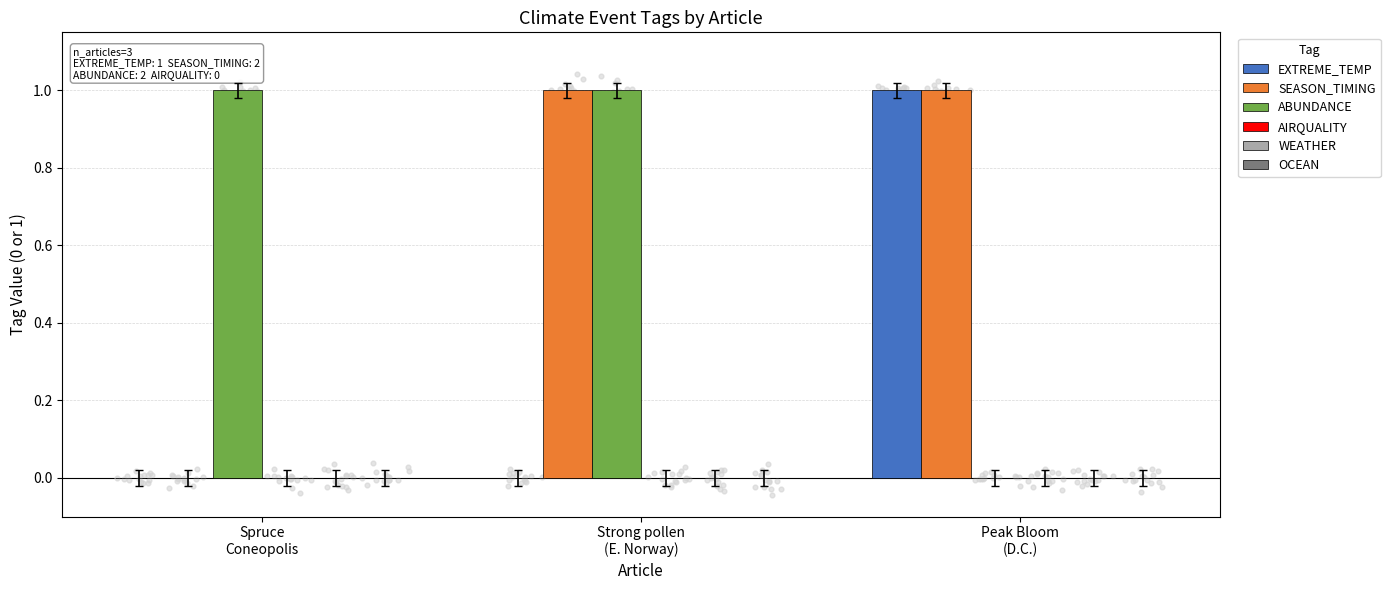

Which series has the widest spread of Y values?

EXTREME_TEMP